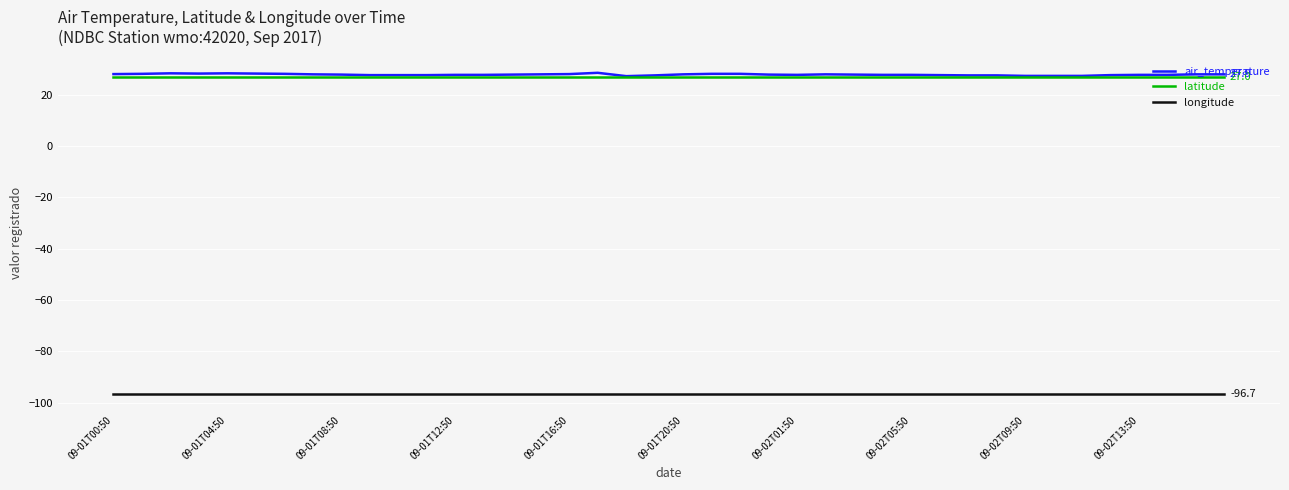

True or false: air_temperature has more than 2 points higher than both neighbors.

True